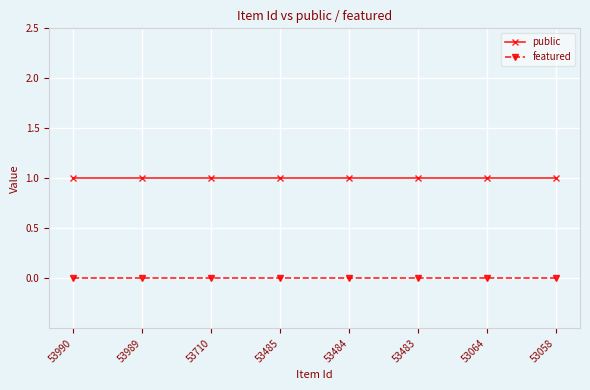

At how many categories does at least one series exceed 0?

8